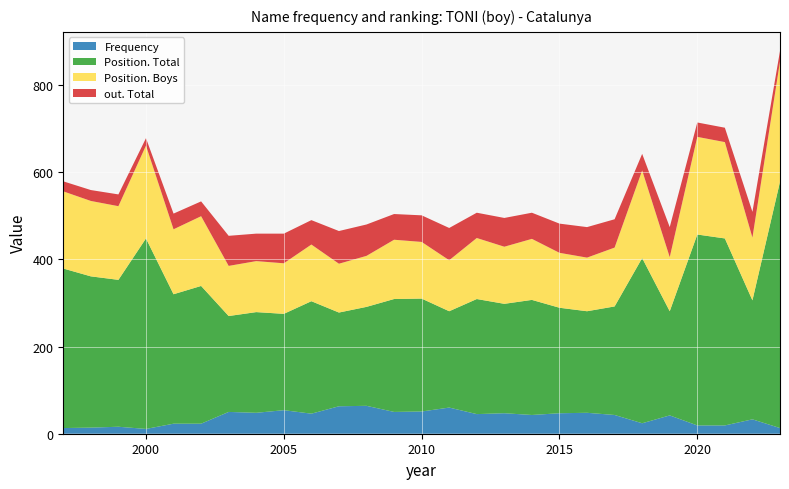

Reading right to left, list all the values displayed in this chart.

Frequency: 2023=13	2022=33	2021=19	2020=19	2019=42	2018=24	2017=43	2016=48	2015=47	2014=43	2013=47	2012=45	2011=60	2010=51	2009=50	2008=64	2007=63	2006=46	2005=54	2004=48	2003=50	2002=23	2001=23	2000=11	1999=16	1998=14	1997=13
Position. Total: 2023=565	2022=273	2021=429	2020=438	2019=239	2018=379	2017=249	2016=233	2015=242	2014=264	2013=251	2012=264	2011=221	2010=259	2009=259	2008=227	2007=215	2006=258	2005=221	2004=231	2003=220	2002=316	2001=297	2000=437	1999=337	1998=347	1997=366
Position. Boys: 2023=276	2022=144	2021=221	2020=224	2019=124	2018=201	2017=135	2016=123	2015=126	2014=140	2013=131	2012=140	2011=117	2010=130	2009=136	2008=117	2007=112	2006=130	2005=116	2004=117	2003=115	2002=160	2001=149	2000=213	1999=169	1998=173	1997=177
out. Total: 2023=24	2022=59	2021=33	2020=33	2019=69	2018=38	2017=65	2016=70	2015=67	2014=60	2013=66	2012=58	2011=74	2010=61	2009=59	2008=72	2007=75	2006=56	2005=68	2004=63	2003=69	2002=34	2001=36	2000=17	1999=27	1998=25	1997=23